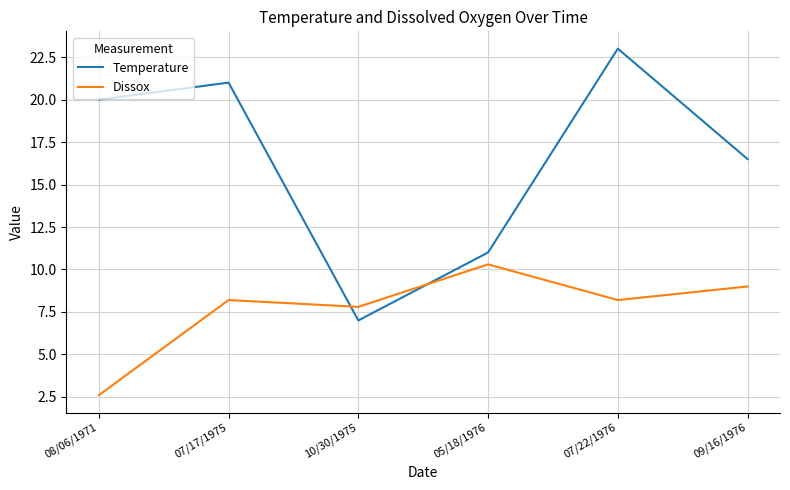

What are all the series names shown in the legend?

Temperature, Dissox